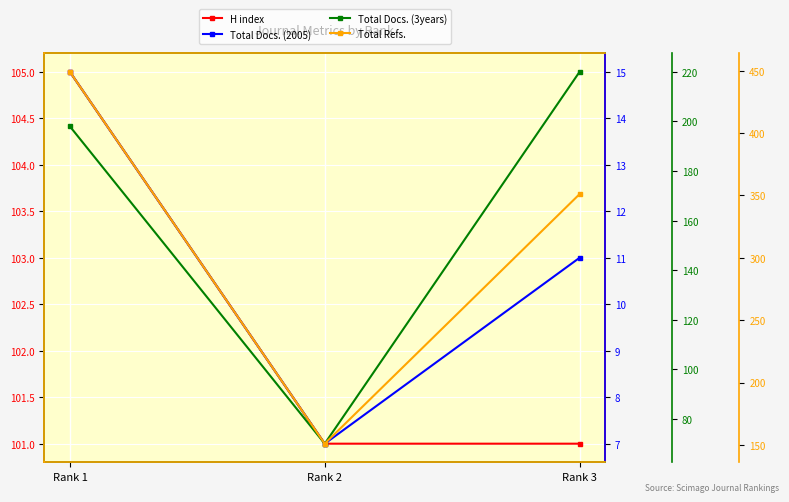

Is the value of Total Docs. (3years) at Rank 3 greater than the value of Total Docs. (2005) at Rank 3?

Yes